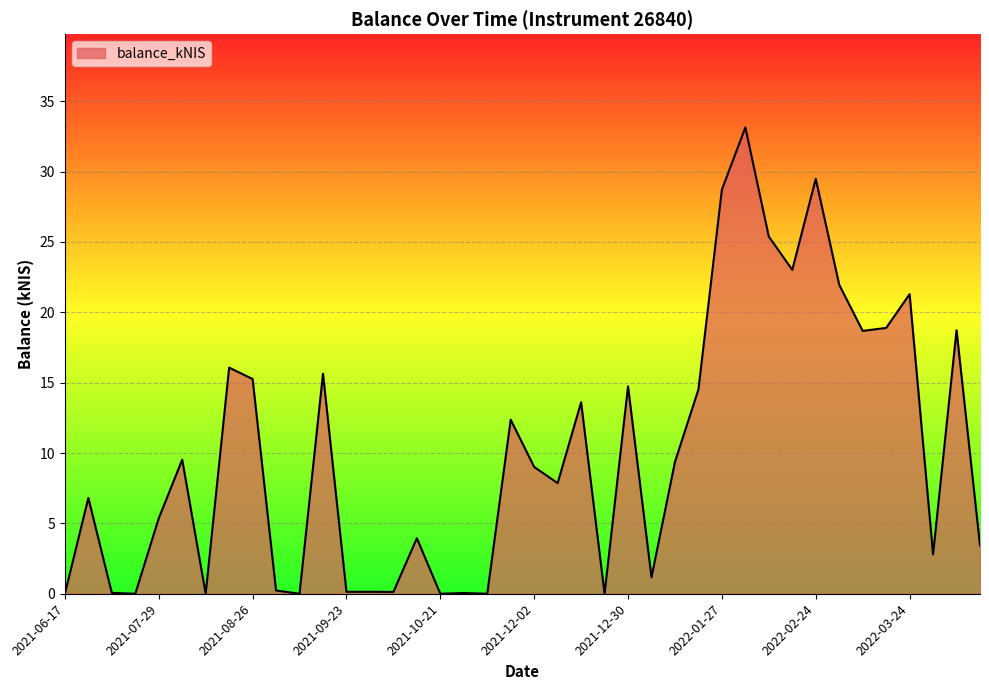

What is the maximum value shown in the chart?

33.1